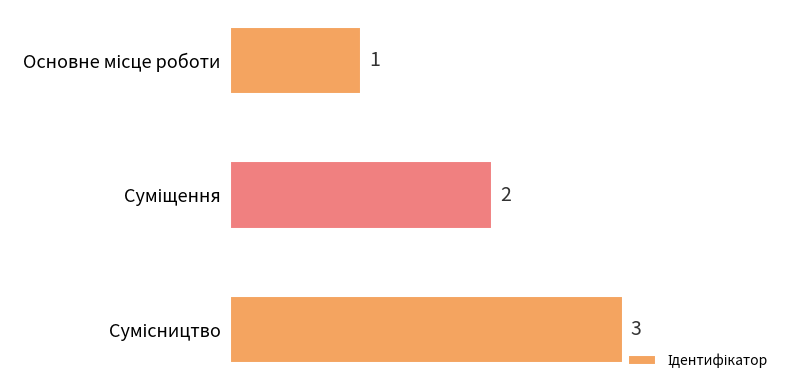

What is the difference between the maximum and minimum values?

2